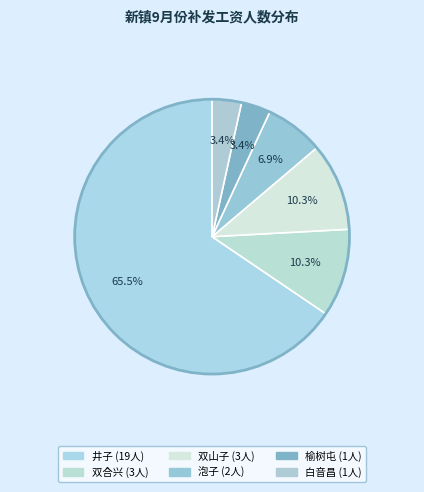

What is the majority slice?

井子